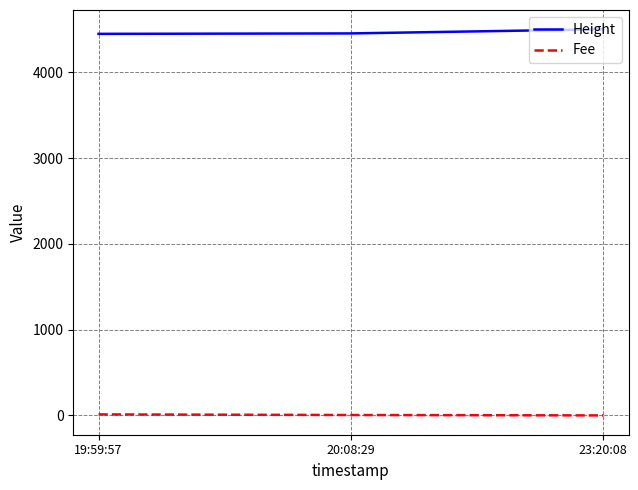

Which series has the largest total across all categories?

Height